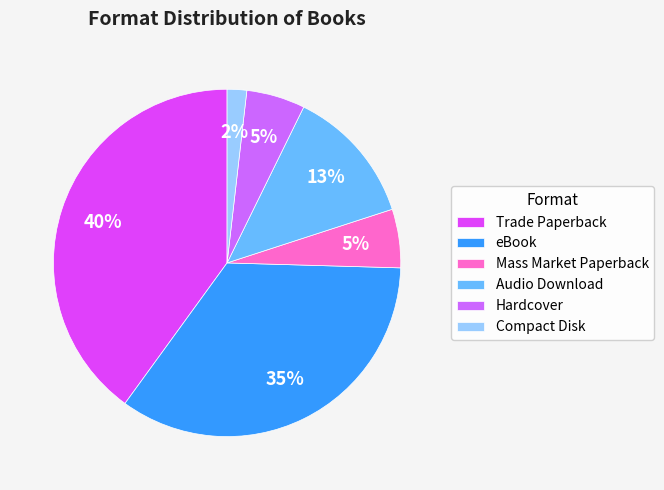

Which category has the biggest portion of the pie?

Trade Paperback